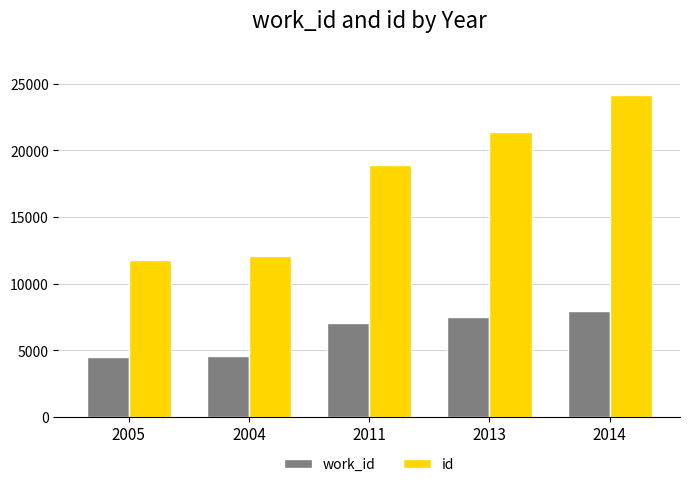

How many categories are shown in the chart?

5